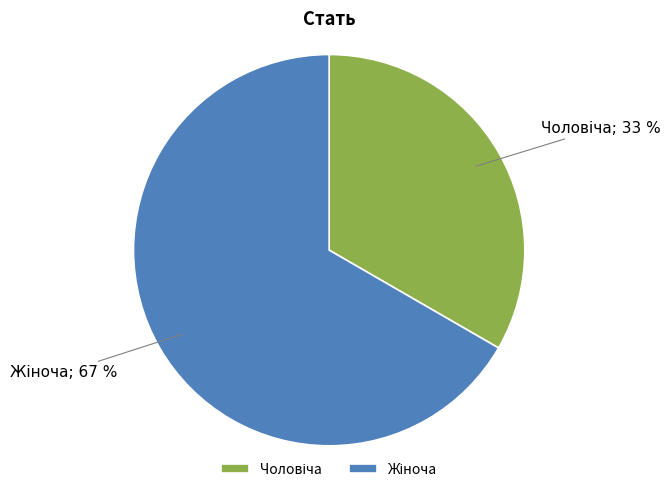

To the nearest percent, what is the average slice percentage?

50%